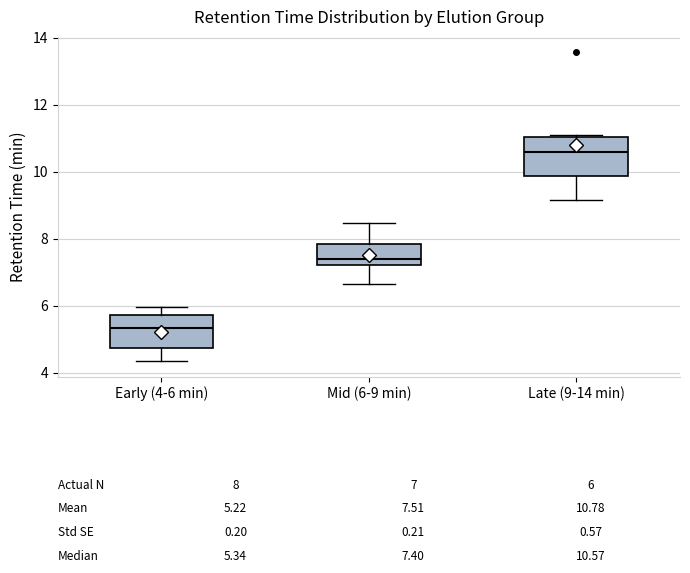

Which box has the highest median line?

Late (9-14 min)